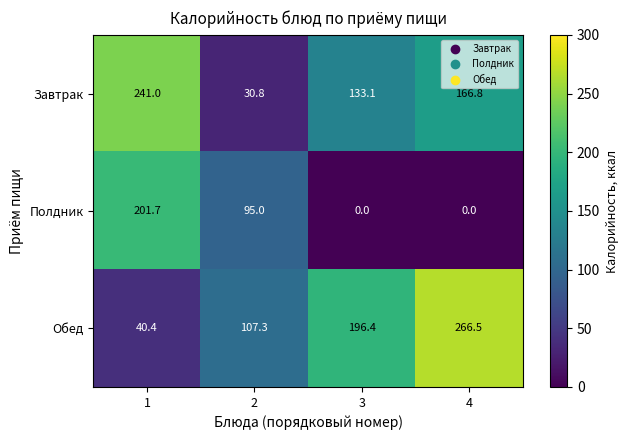

At which label is Завтрак closest to 135?

3